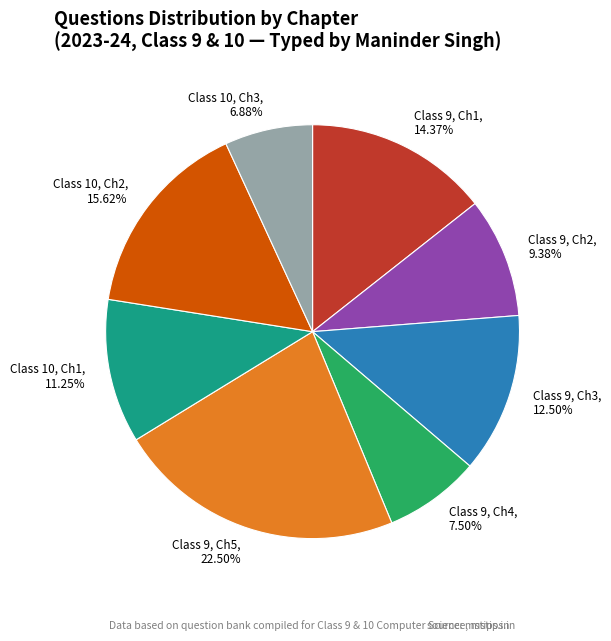

What is the ratio of the value at Class 9, Ch5 to the value at Class 9, Ch3?

1.8